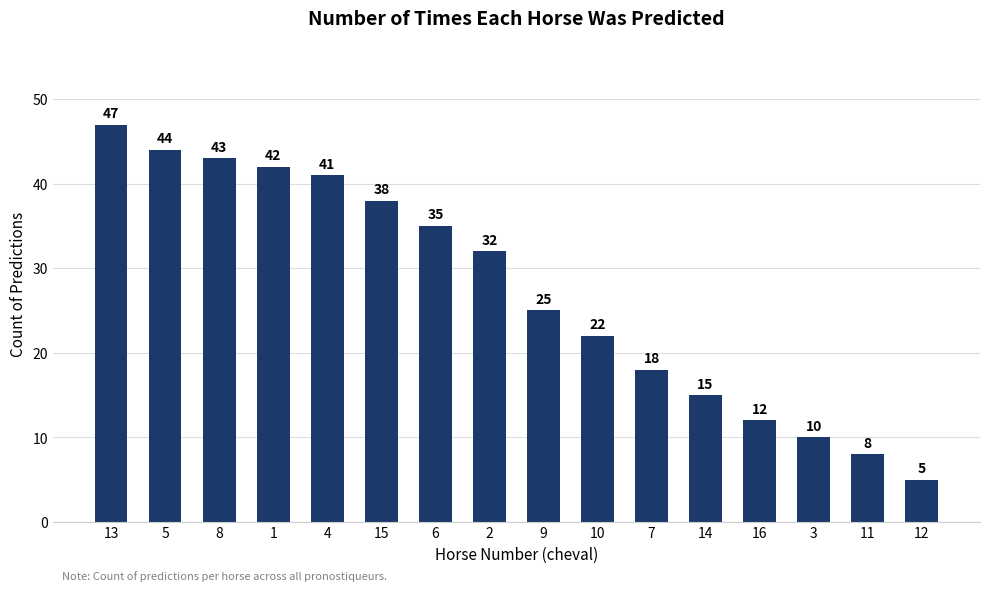

Rank the categories by value from lowest to highest.

12, 11, 3, 16, 14, 7, 10, 9, 2, 6, 15, 4, 1, 8, 5, 13